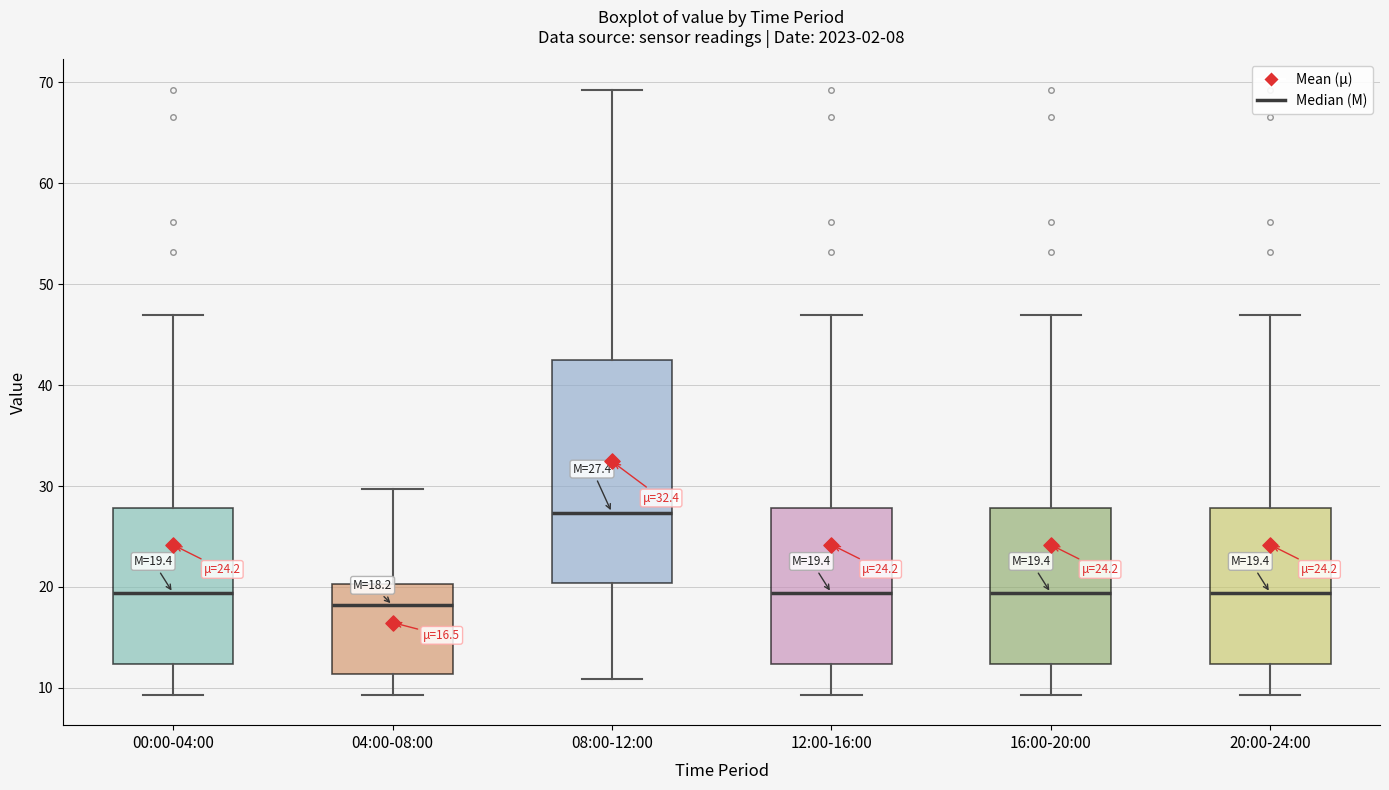

Which box's median line is the highest?

08:00-12:00